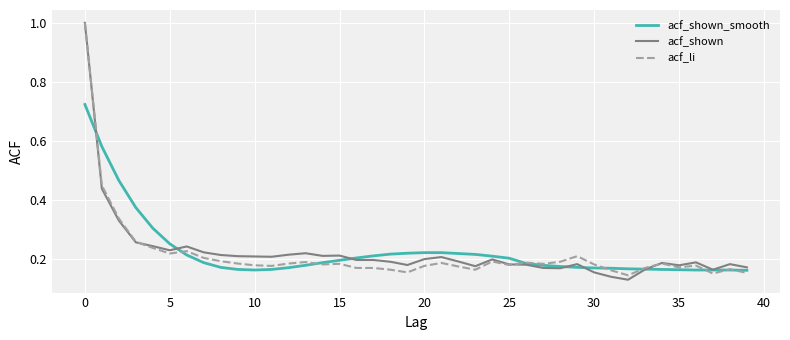

Which series has the largest range (max minus min)?

acf_shown